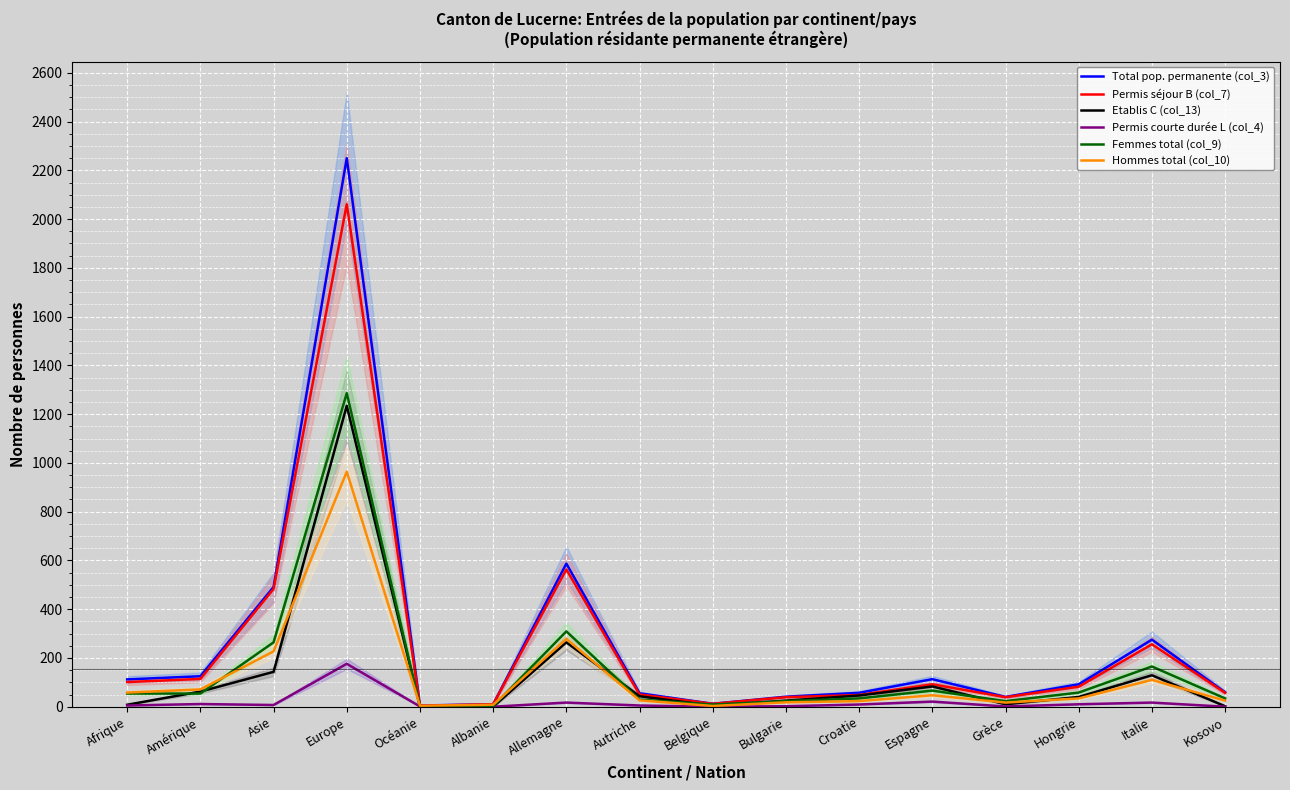

At which category does the chart reach its peak across all series?

Europe